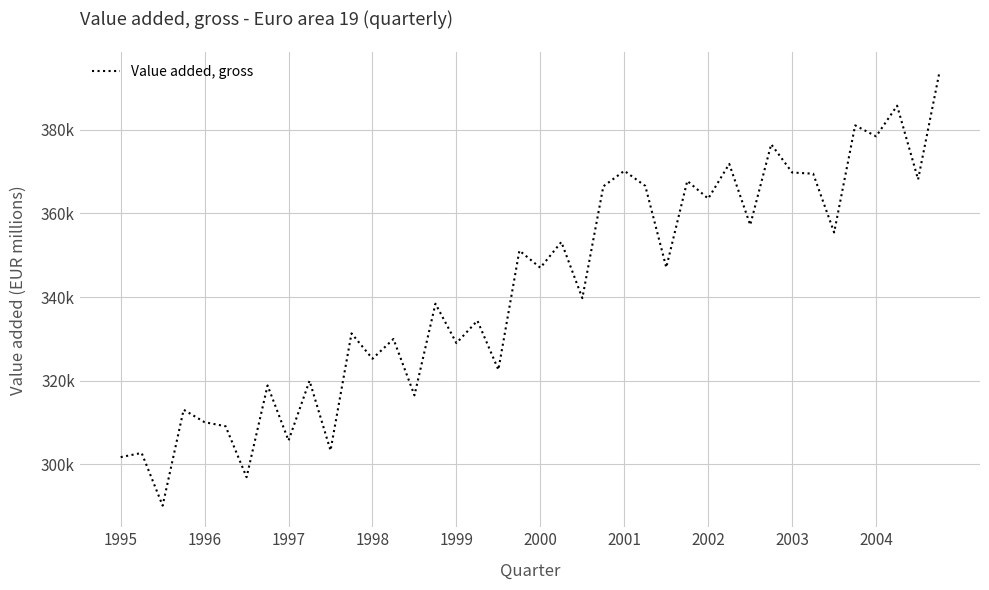

Is this an area chart (filled region under the line)?

No